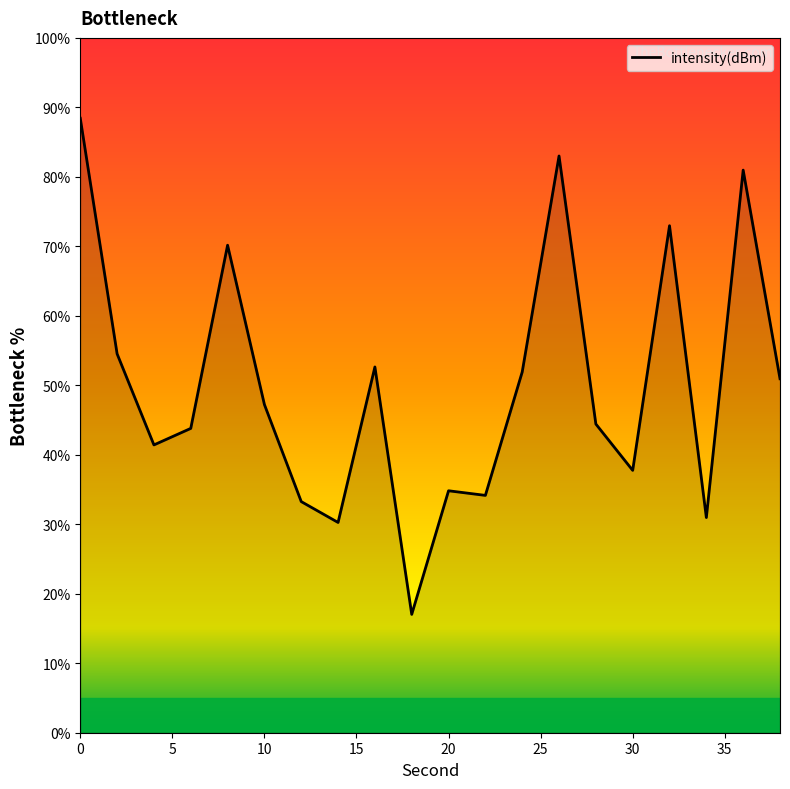

What is the minimum value shown in the chart?

17.0